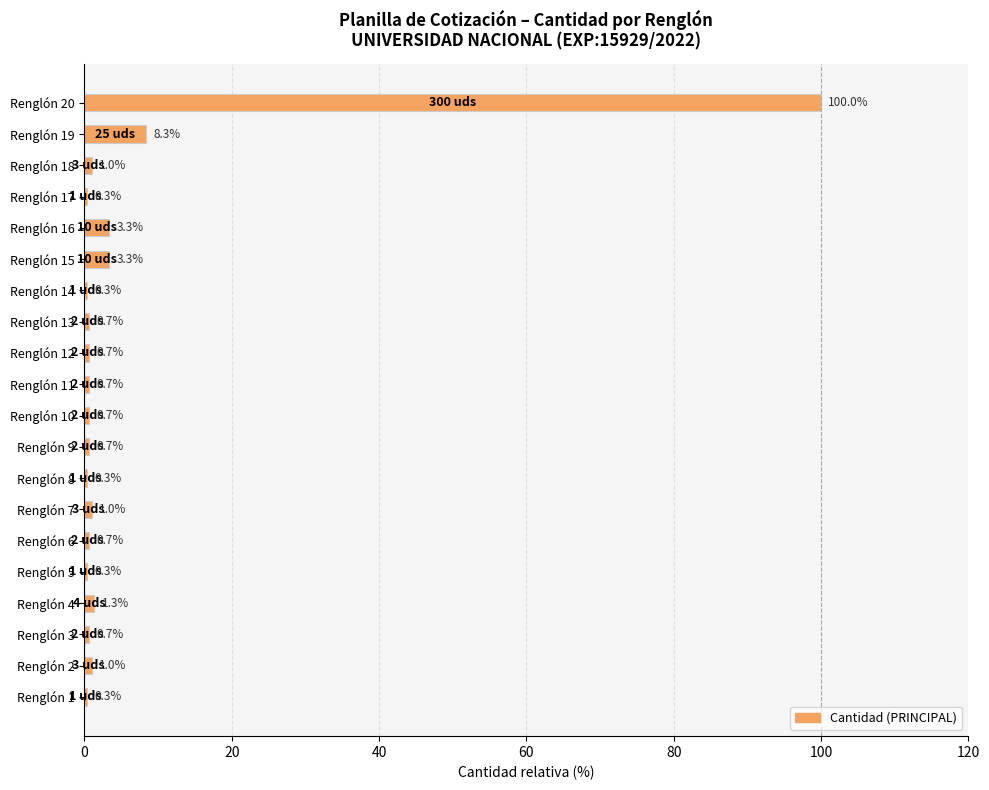

The value at Renglón 18 is 1.0. True or false?

True